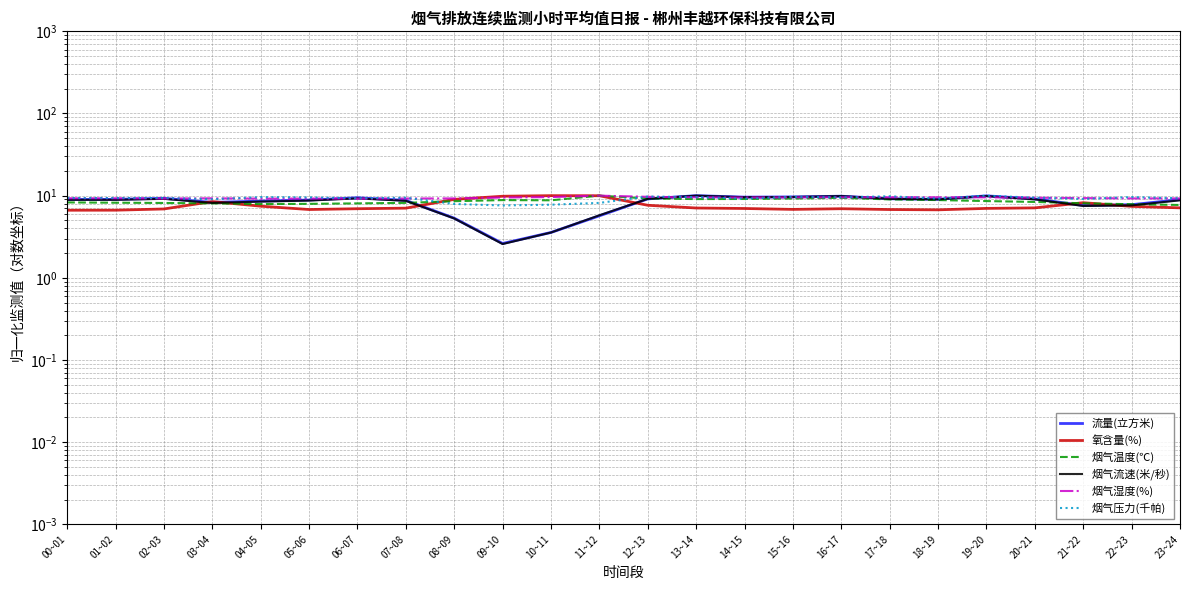

Rank the series by their maximum value, from highest to lowest.

流量(立方米), 氧含量(%), 烟气温度(℃), 烟气流速(米/秒), 烟气湿度(%), 烟气压力(千帕)